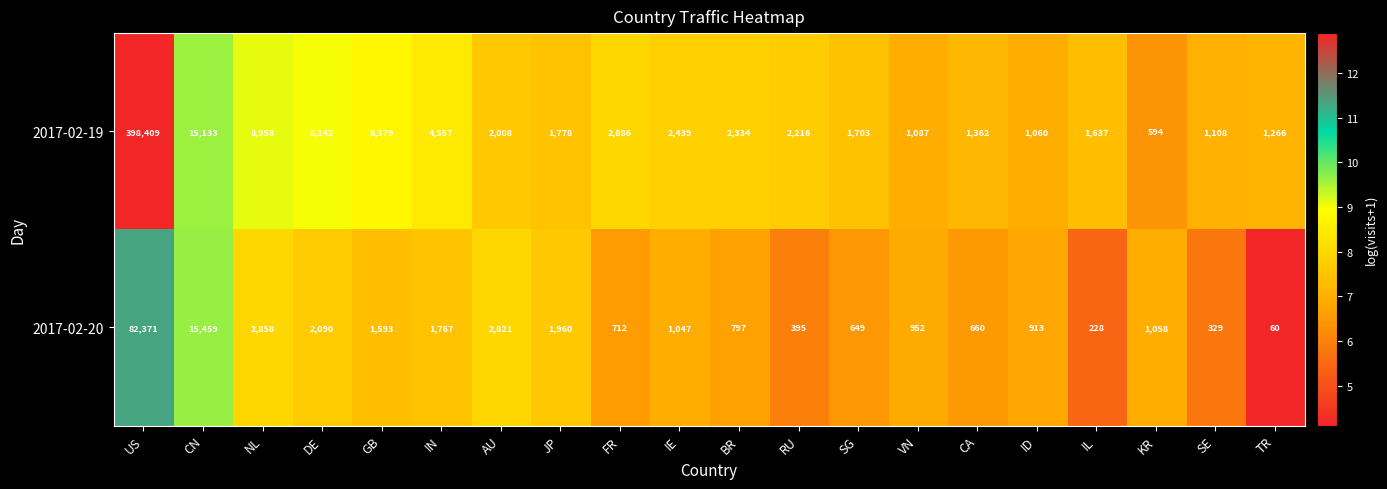

Count the number of categories in the chart.

20